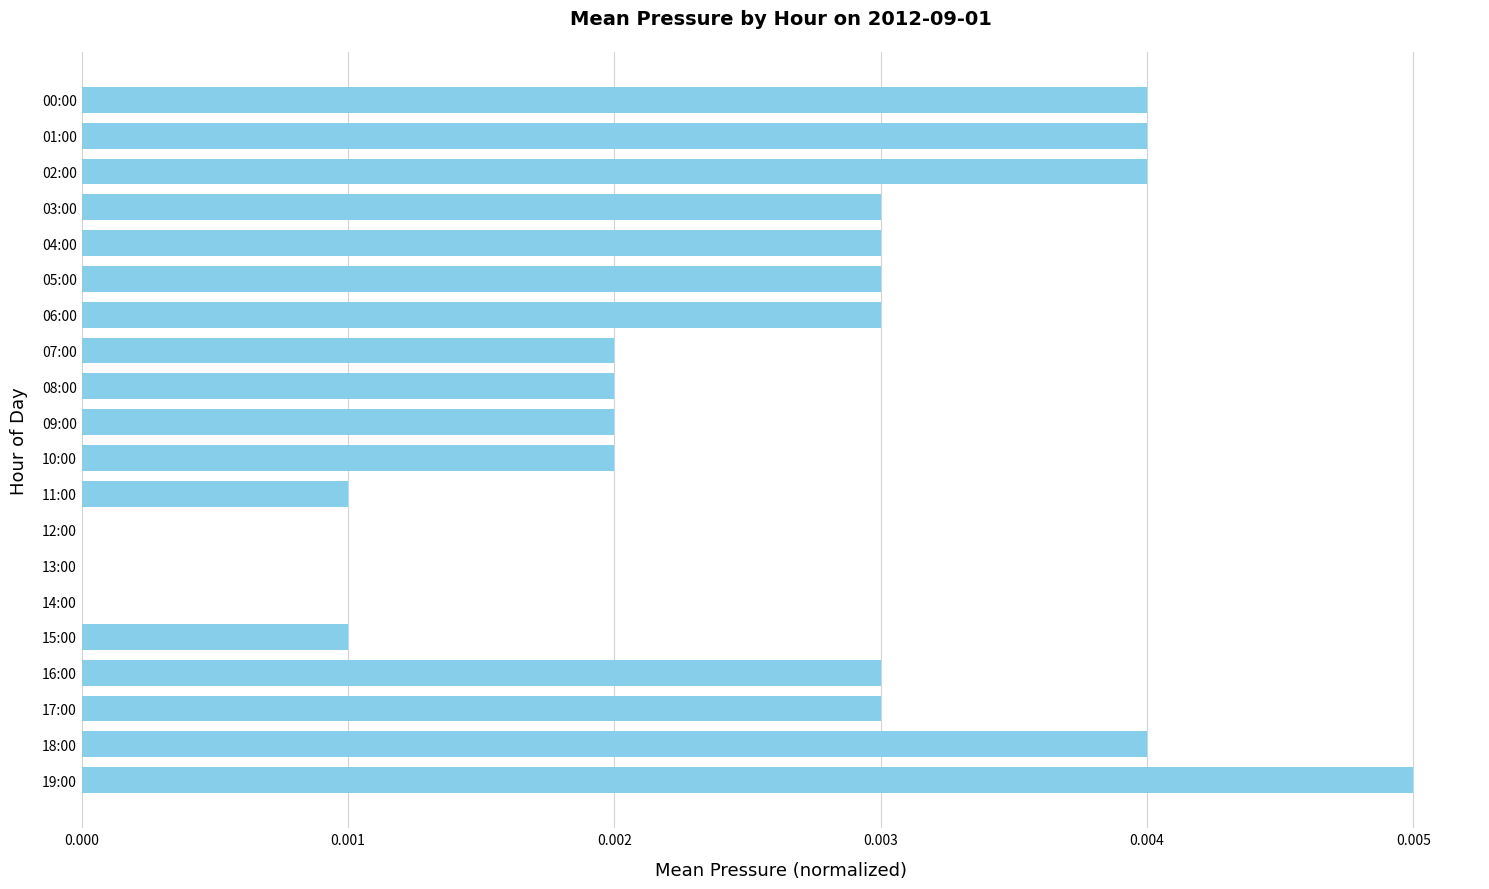

At which category does the chart reach its peak across all series?

19:00